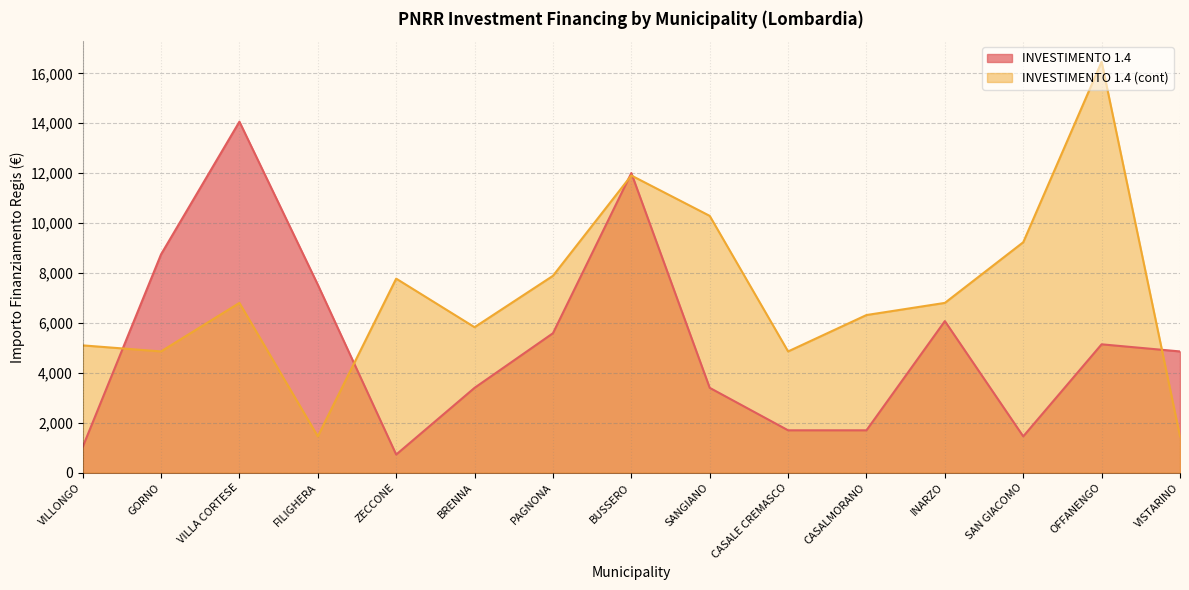

What is the total value across all series at CASALMORANO?

8019